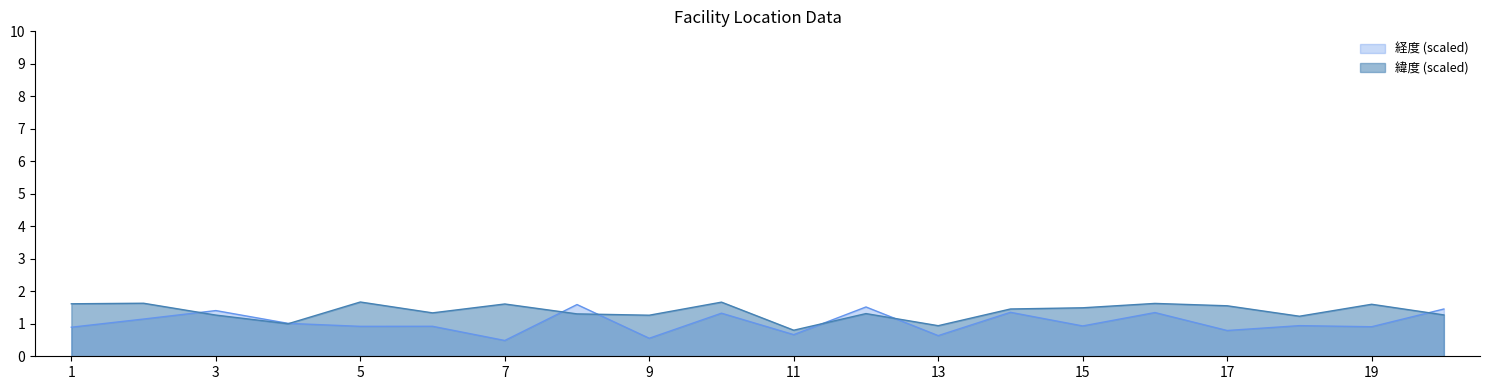

What is the sum of all 経度 values?

20.8